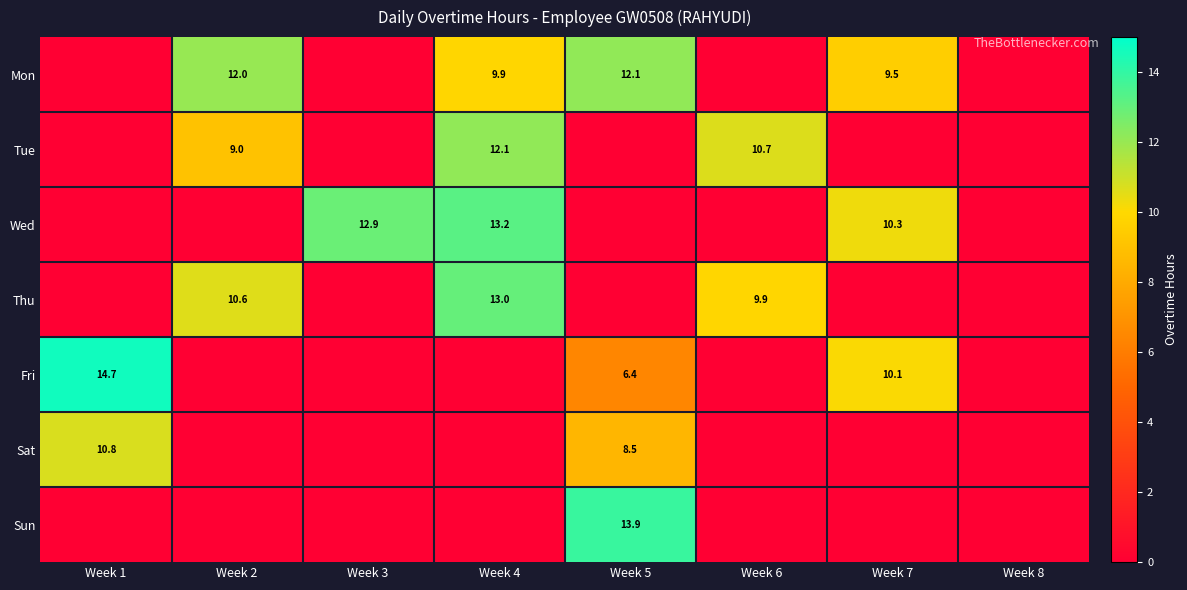

Which has a higher value, Week 7 or Week 1?

Week 7